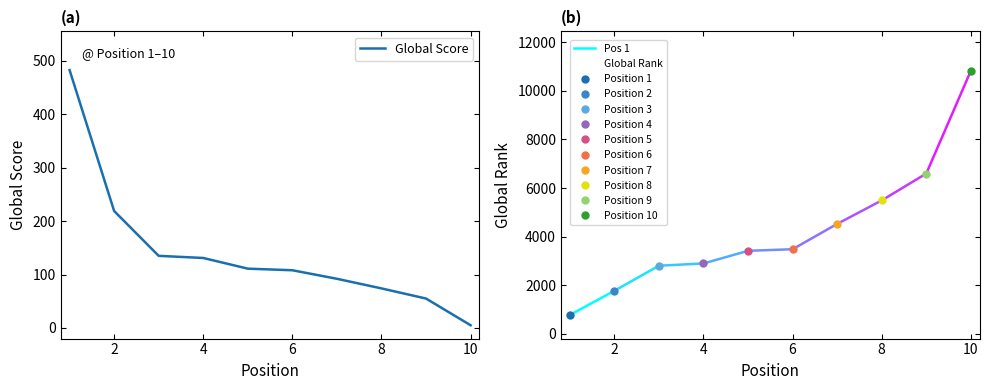

The Global Score series shows 74 at 8. True or false?

True